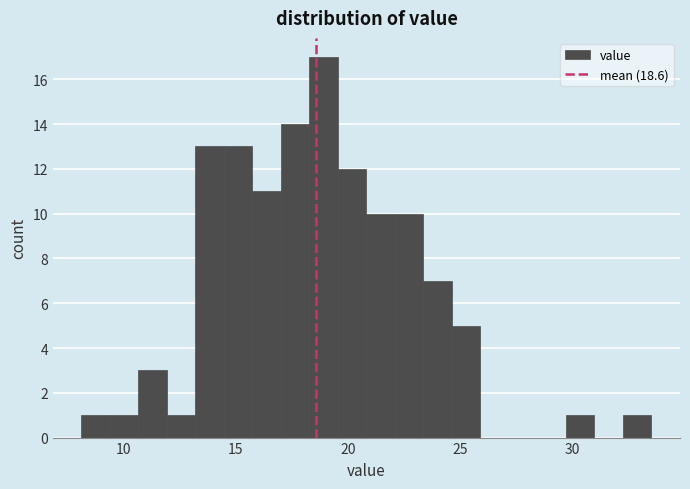

Read against the x-axis, roughly where is the centre of the tallest bar?

19.0